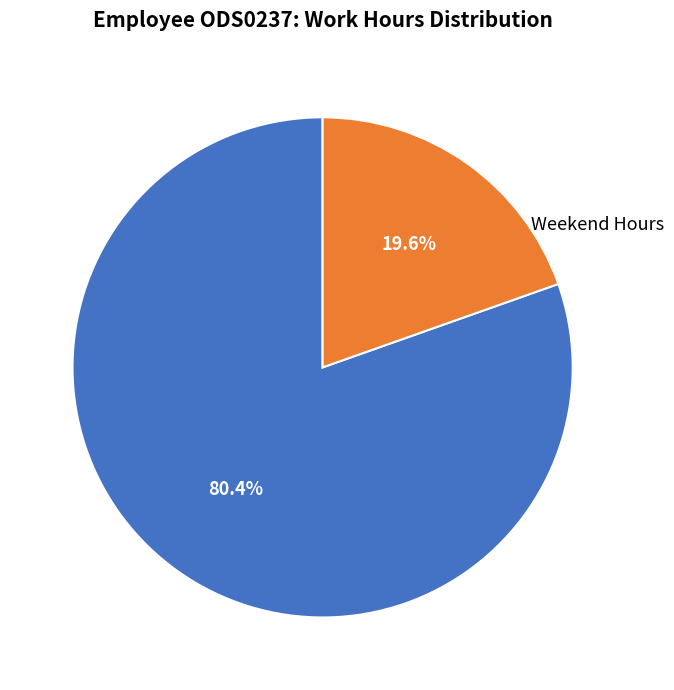

Does any single category account for the majority?

Yes